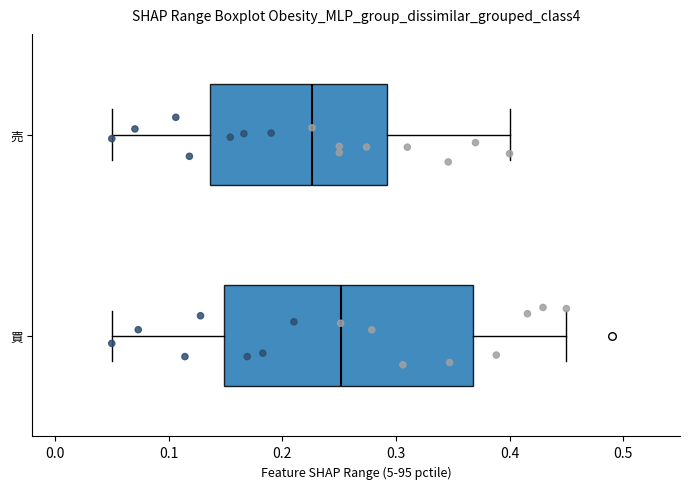

Where is the right edge of the box for 買 on the x-axis? The values are not printed on the chart, so give them approximately, as read against the axis.

0.37